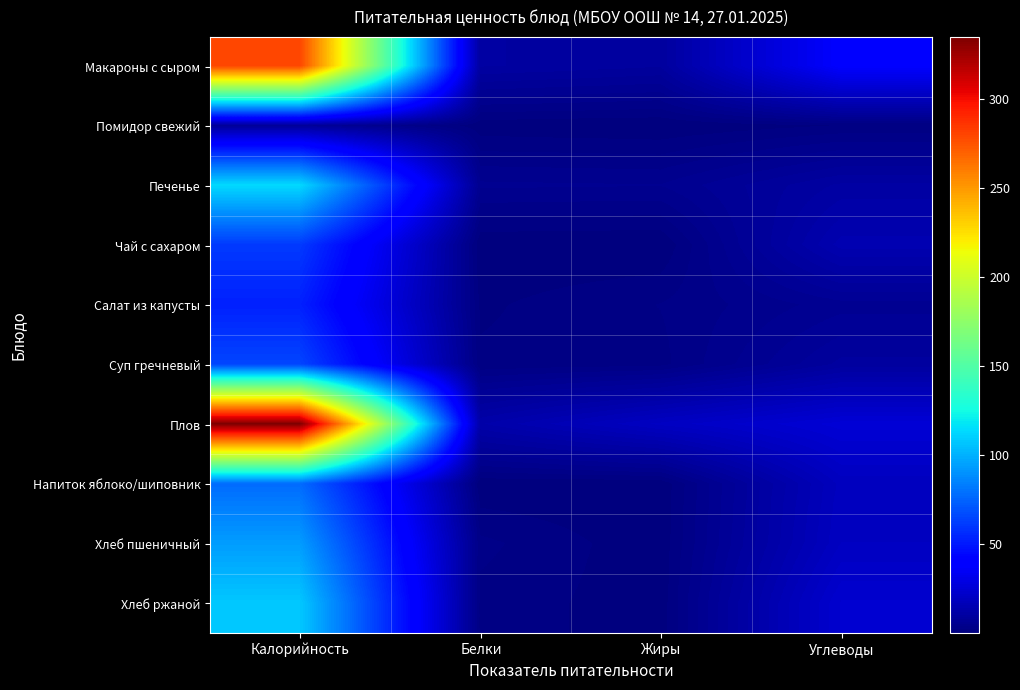

At which category is the sum across all series the highest?

Калорийность